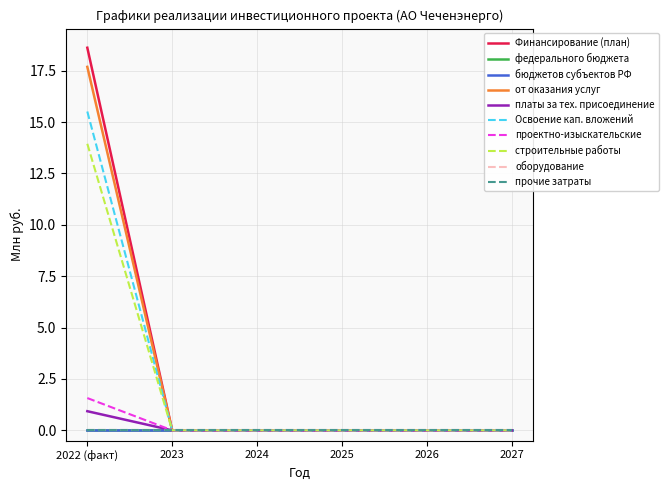

Does the chart display data point markers on the line(s)?

No